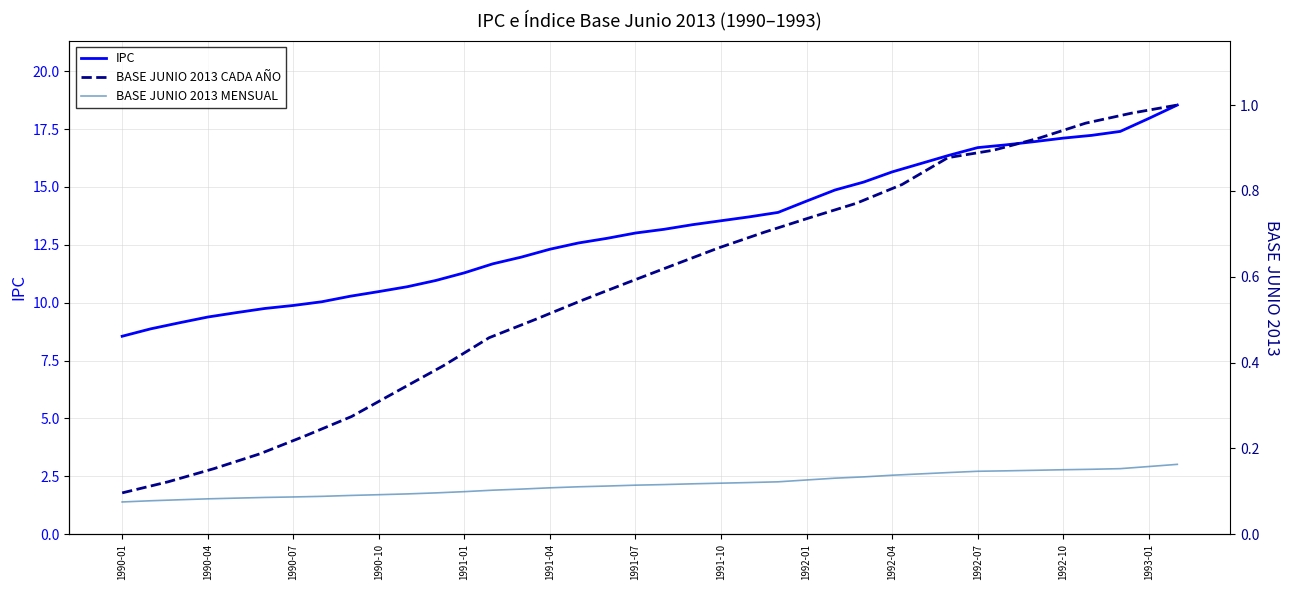

True or false: IPC has more than 2 points higher than both neighbors.

False